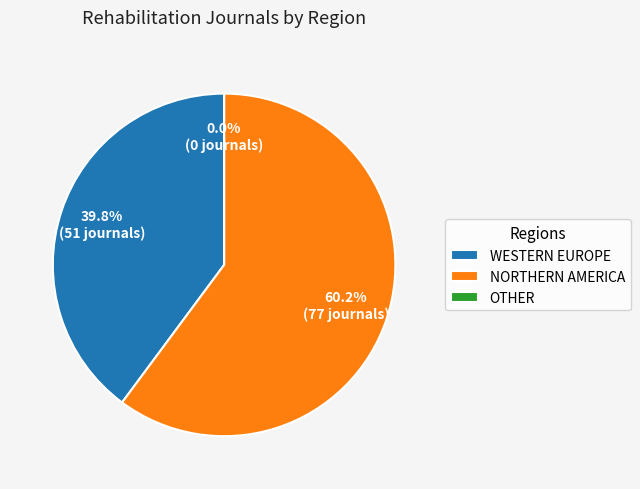

Count the number of slices in the pie.

3